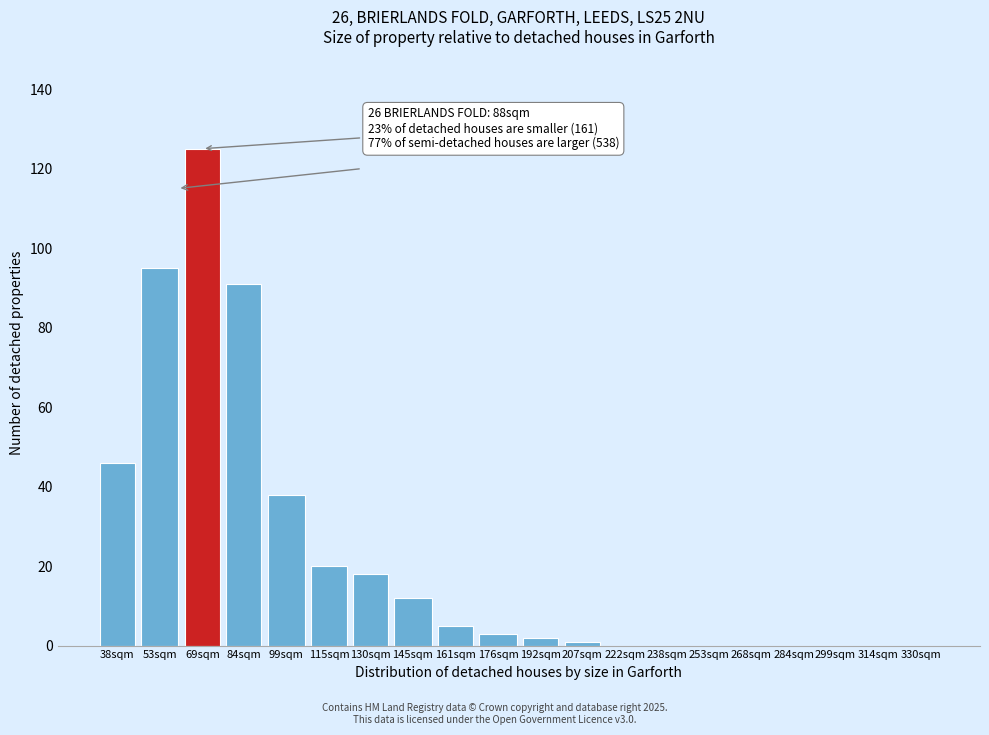

What is the sum of all values?

456